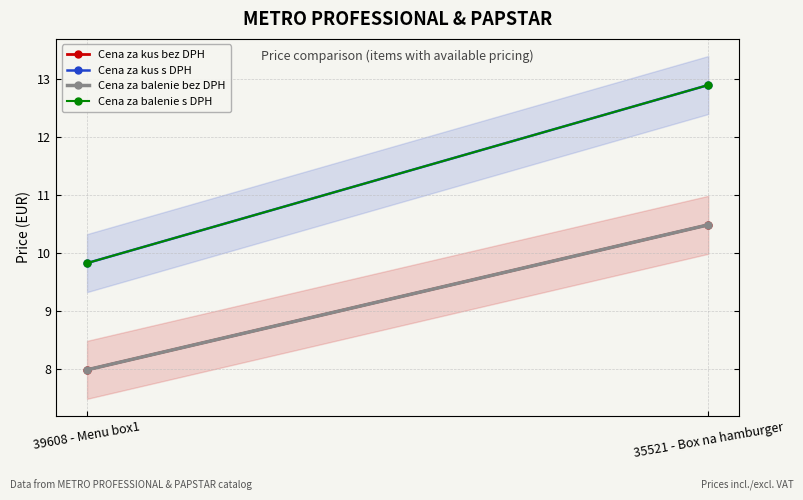

How many Cena za balenie bez DPH values are between 7 and 10?

1